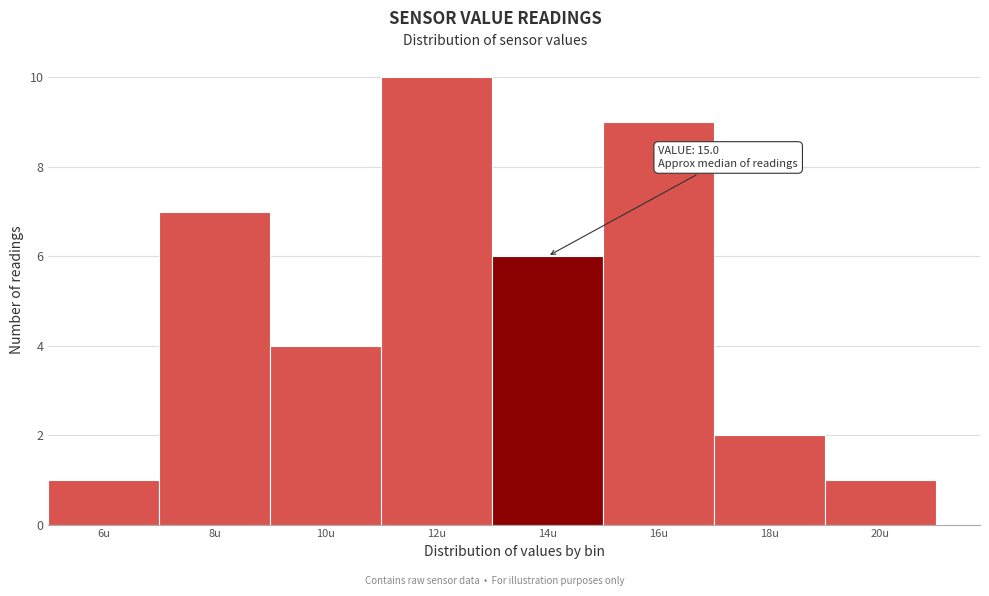

Reading right to left, transcribe all the data shown in this chart.

1	2	9	6	10	4	7	1